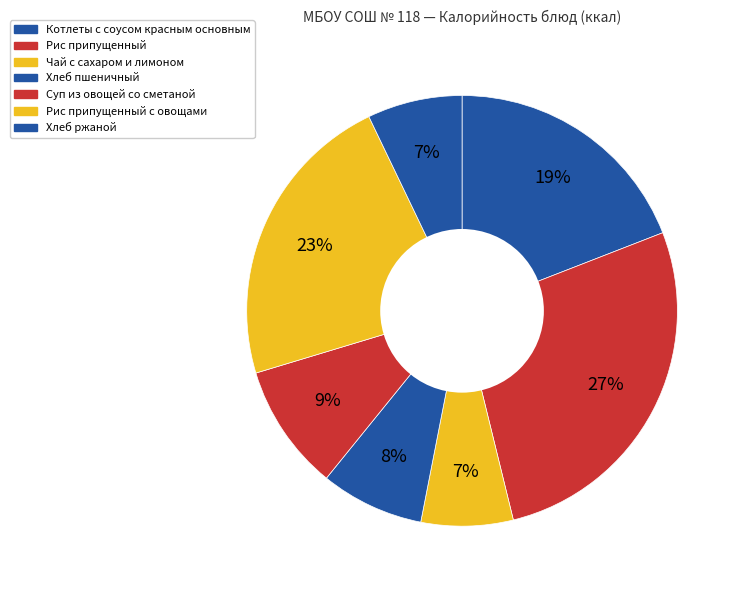

How many segments does this pie chart have?

7